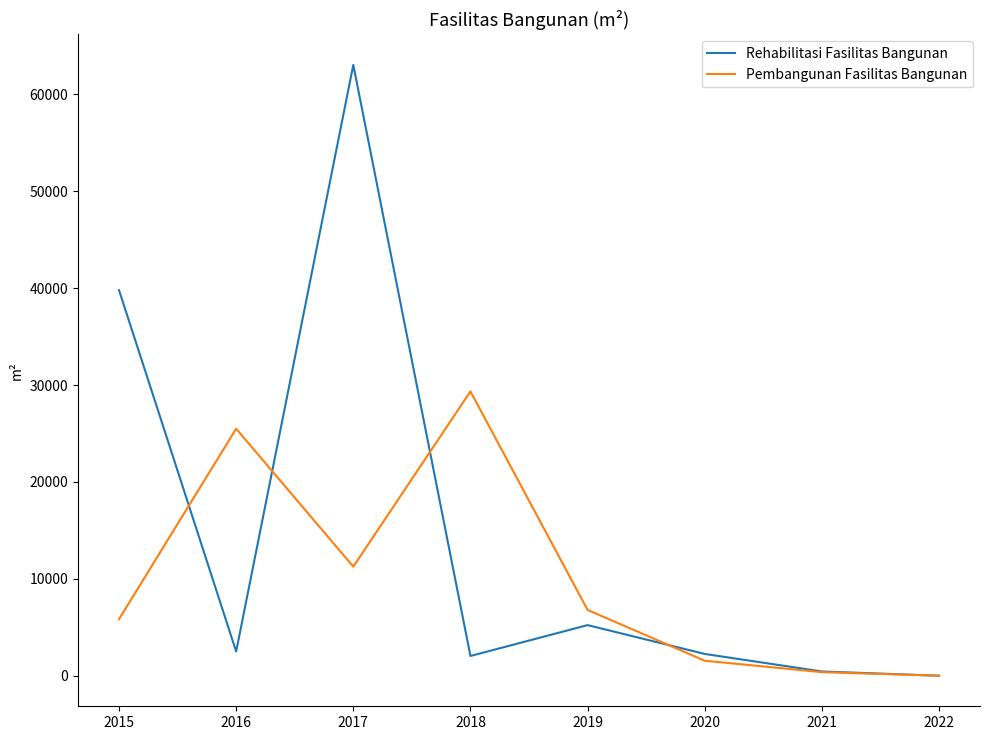

At which category is the sum across all series the highest?

2017